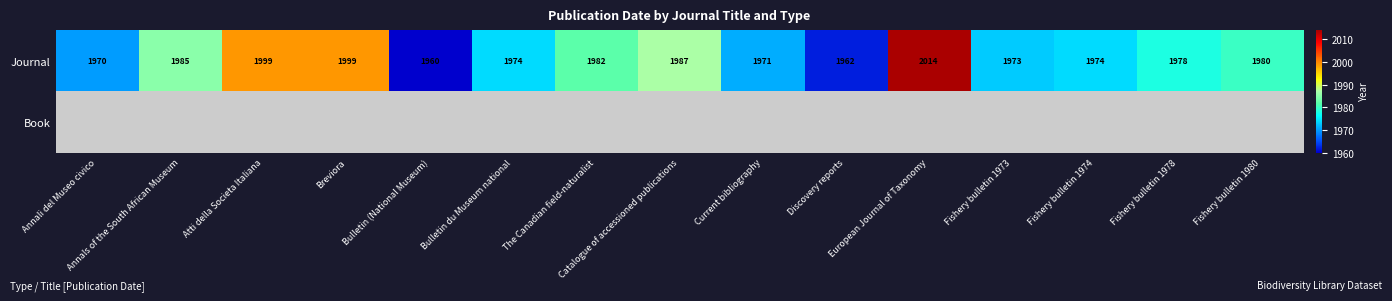

The value of Journal at Bulletin du Museum national is 1974. True or false?

True